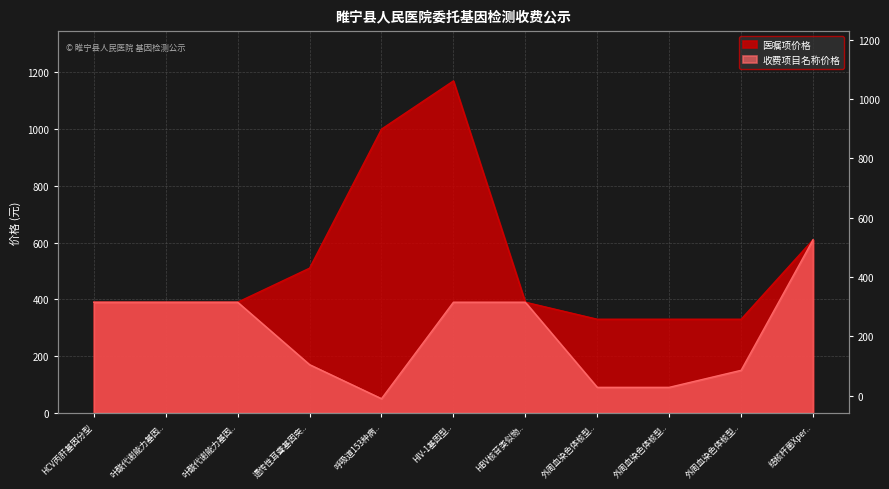

What is the label of the 11th point from the left?

结核杆菌Xper..